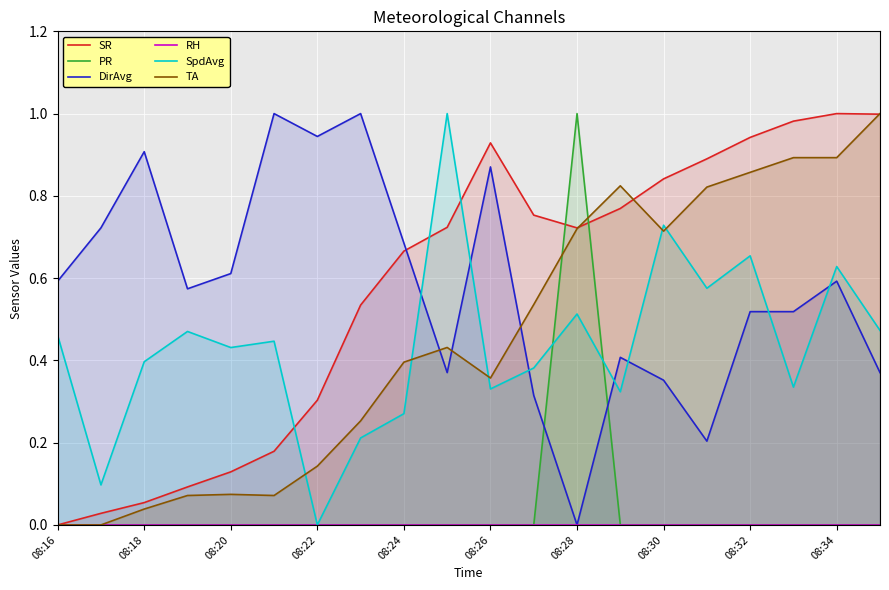

What is the average value of the DirAvg series?

0.6